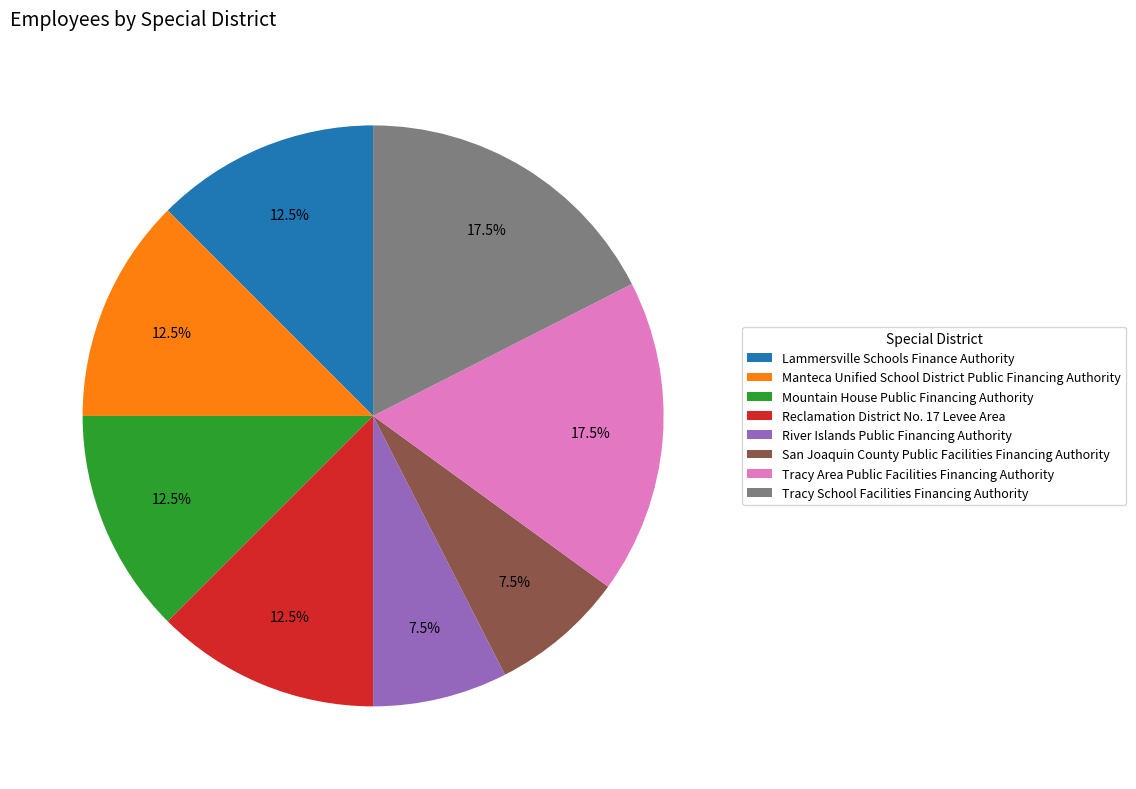

How much of the chart is everything except Reclamation District No. 17 Levee Area?

87.5%